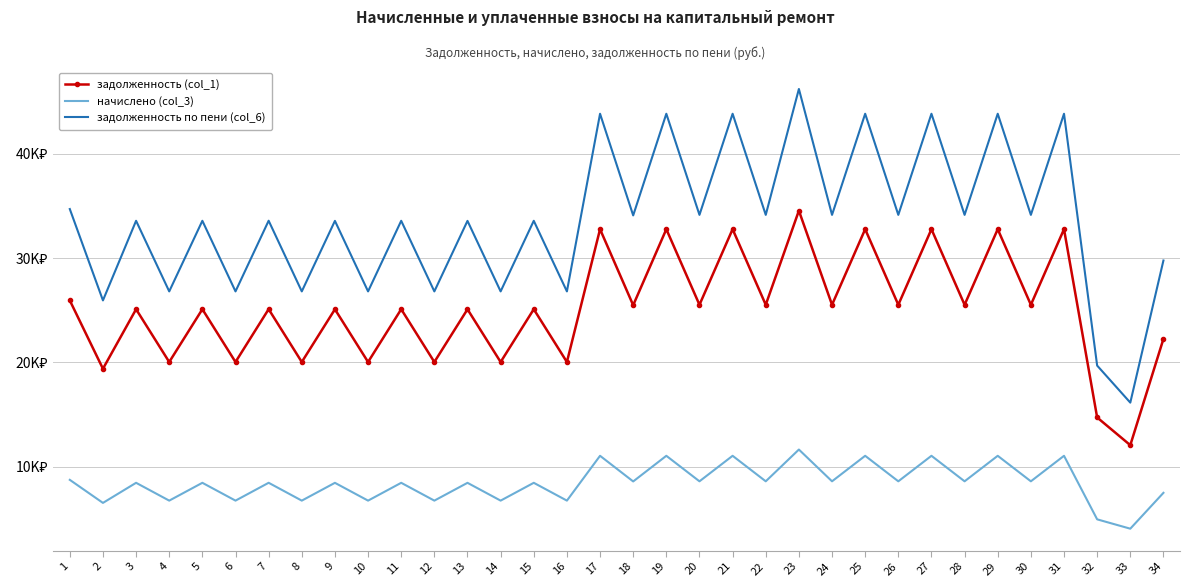

Which category has the lowest value in the задолженность (col_1) series?

33